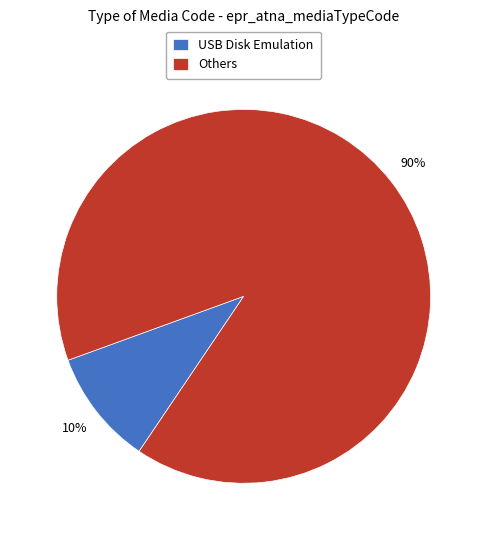

Which category has the smallest portion of the pie?

USB Disk Emulation